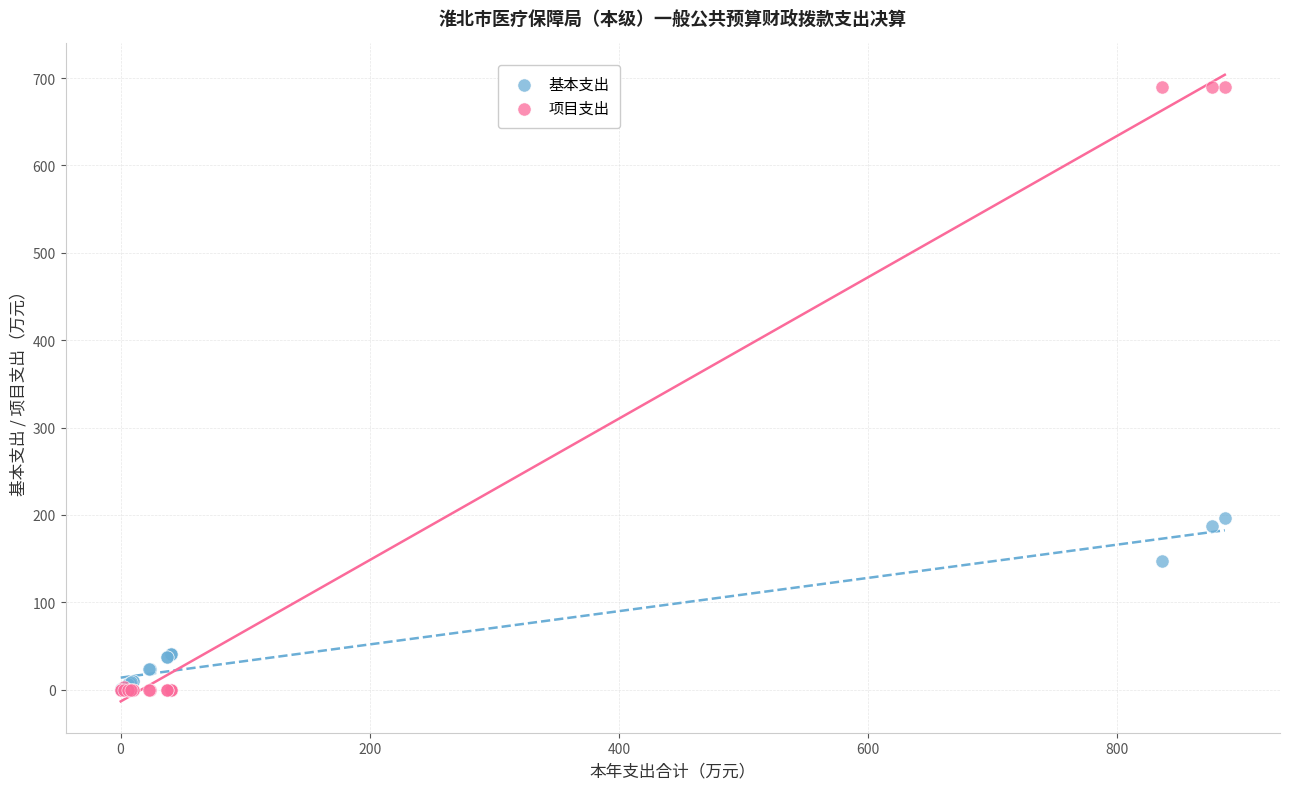

In the 基本支出 series, what Y value is closest to 98?

146.7